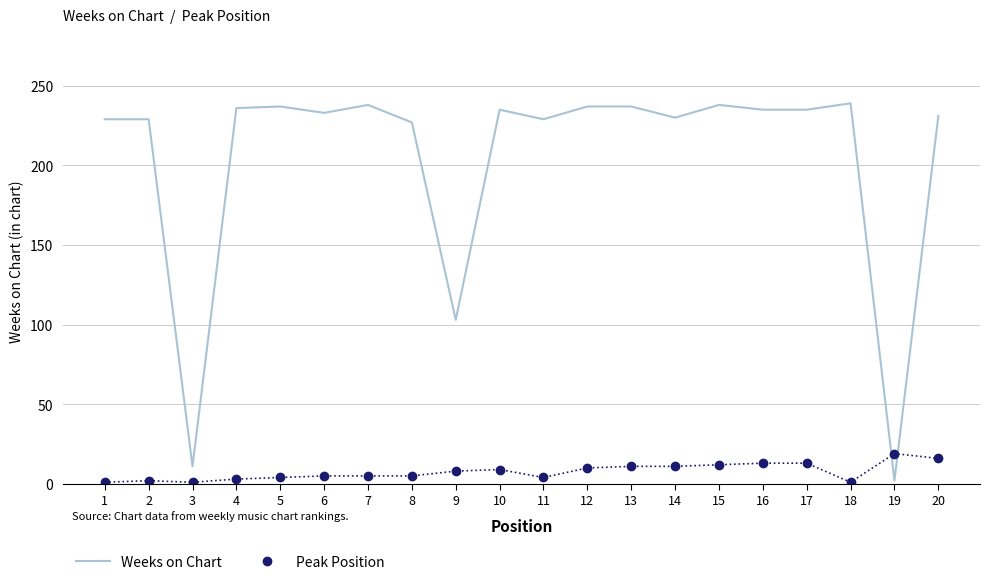

Which series has the largest range (max minus min)?

Weeks on Chart